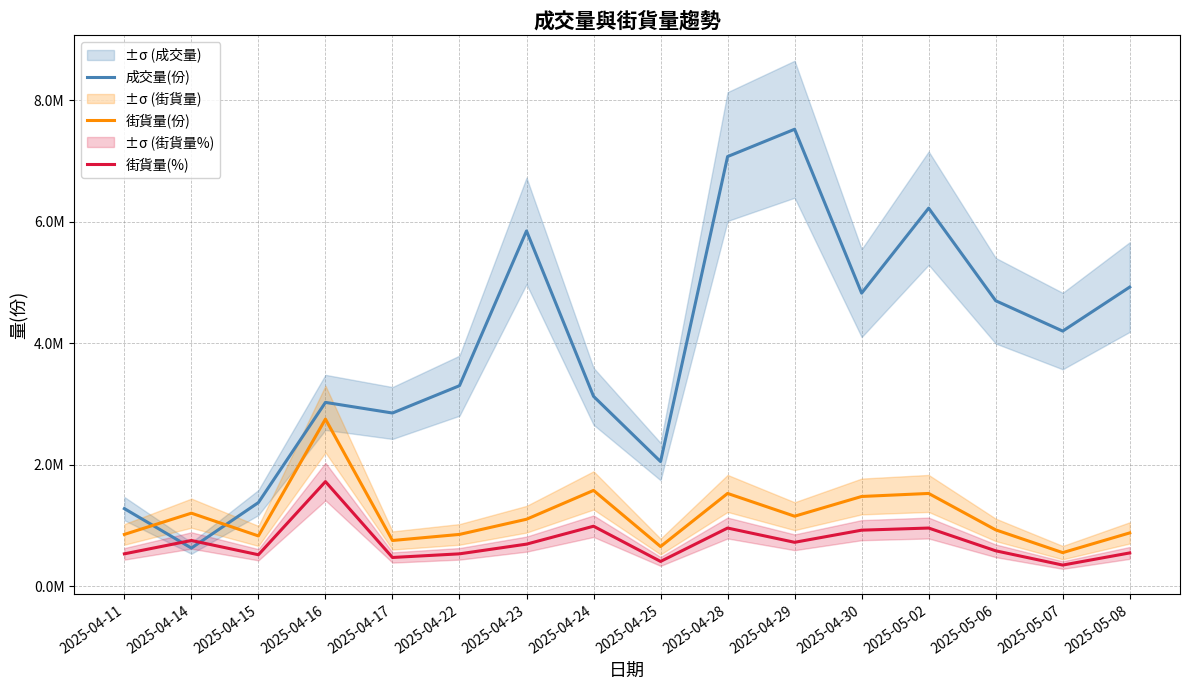

True or false: 成交量(份) and 街貨量(份) cross at least once.

True